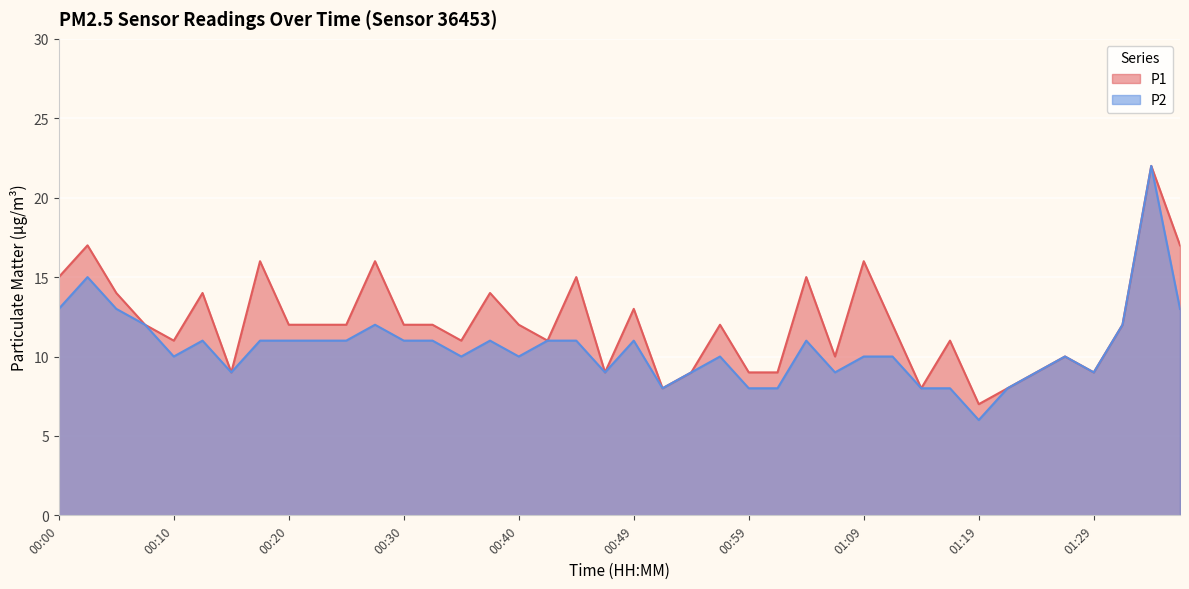

Which series has the largest total across all categories?

P1